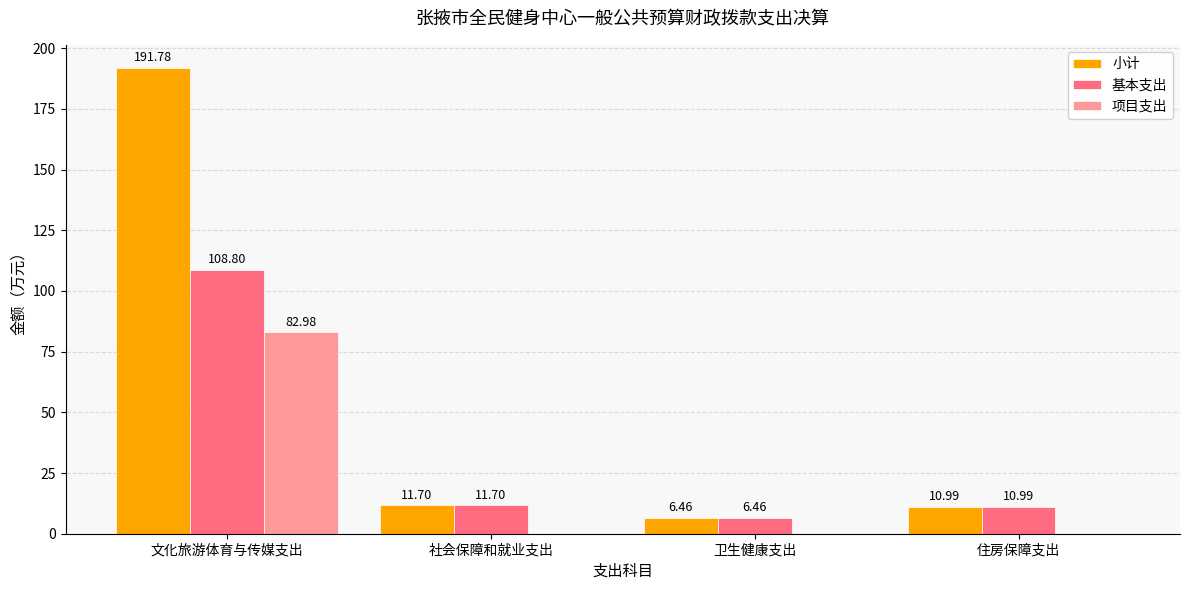

Is it true that 项目支出 equals 28.7 at 文化旅游体育与传媒支出?

False